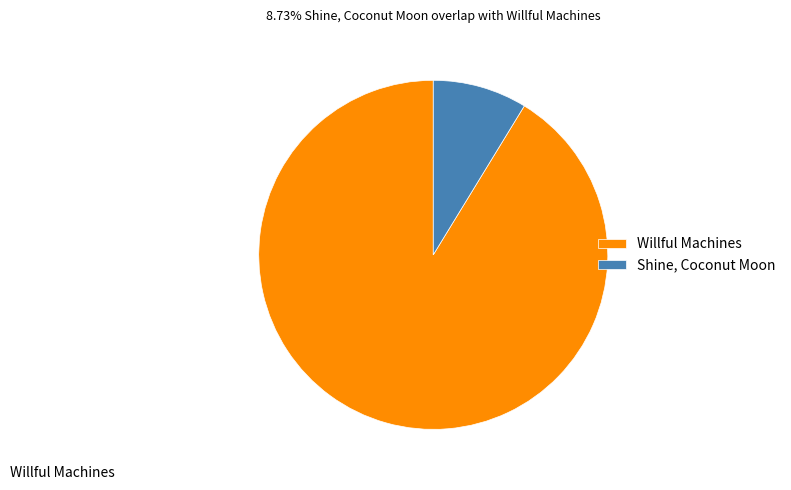

What is the majority slice?

Willful Machines